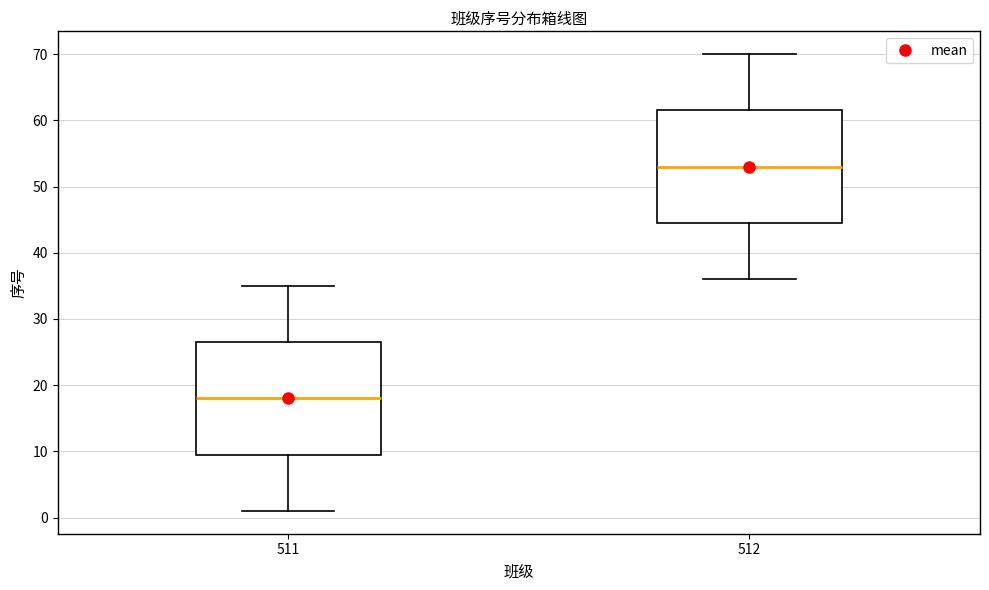

Reading left to right, transcribe this box plot: for each box, give where its median line is, the range the box spans, and where its two whiskers end, as read against the y-axis. The values are not printed on the chart, so give them approximately, as read against the axis.

511: median 18, box 10 to 27, whiskers 1 to 35
512: median 53, box 45 to 62, whiskers 36 to 70